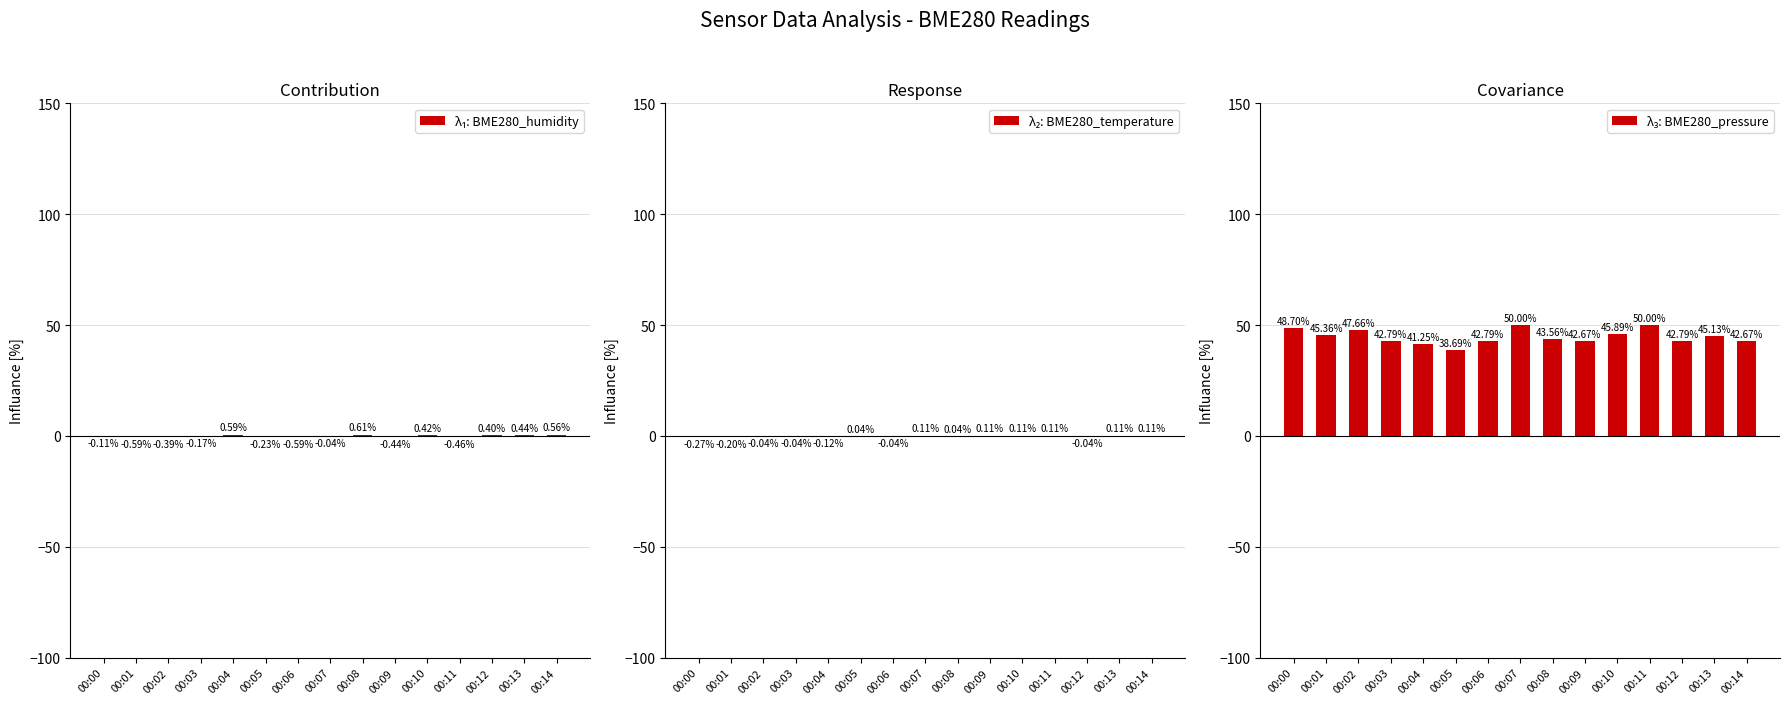

True or false: λ₂: BME280_temperature has a value of 0.1 at 00:14.

True